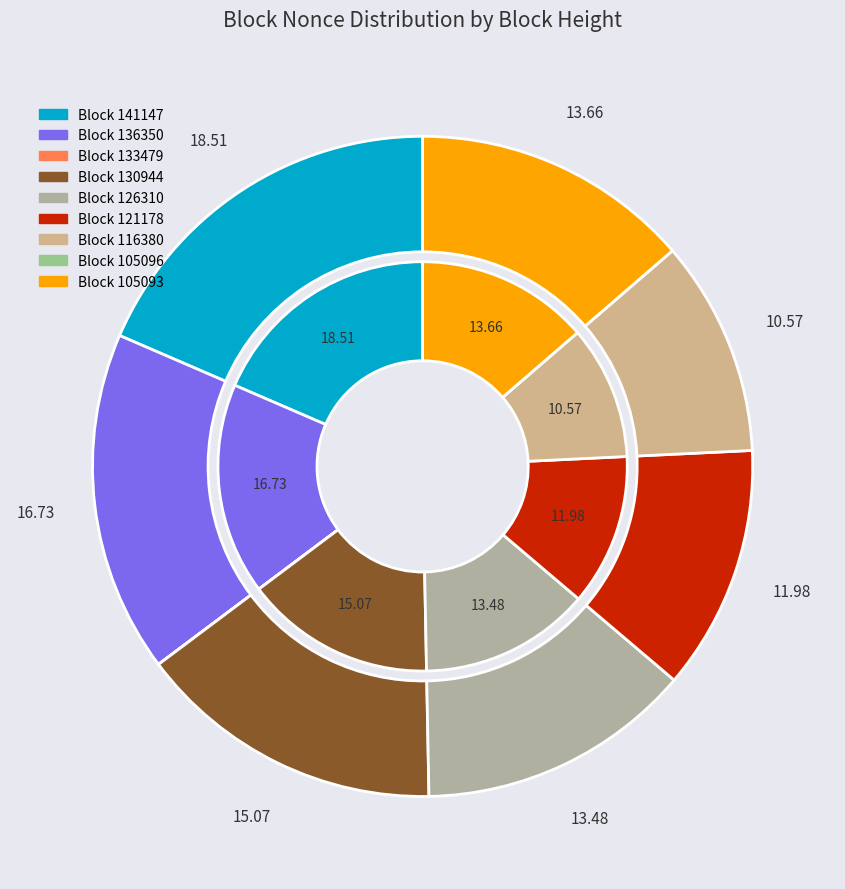

What is the total percentage of 116380 and 105096?

10.6%